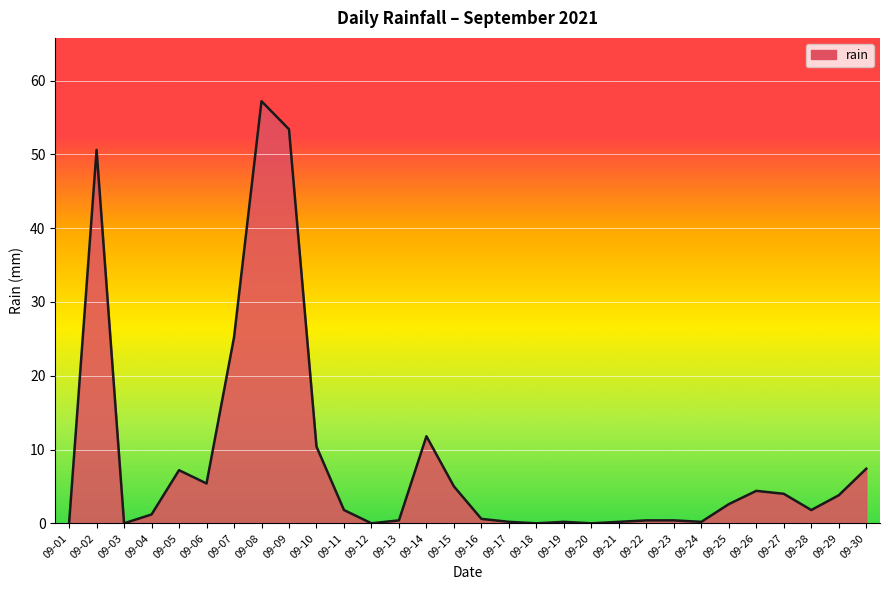

What is the average value?

8.5